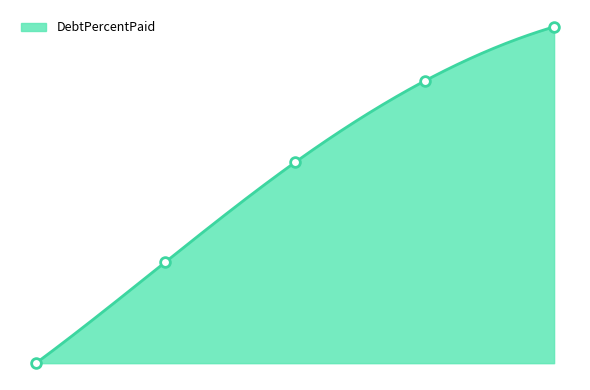

Which category has the highest value across all series?

Q4